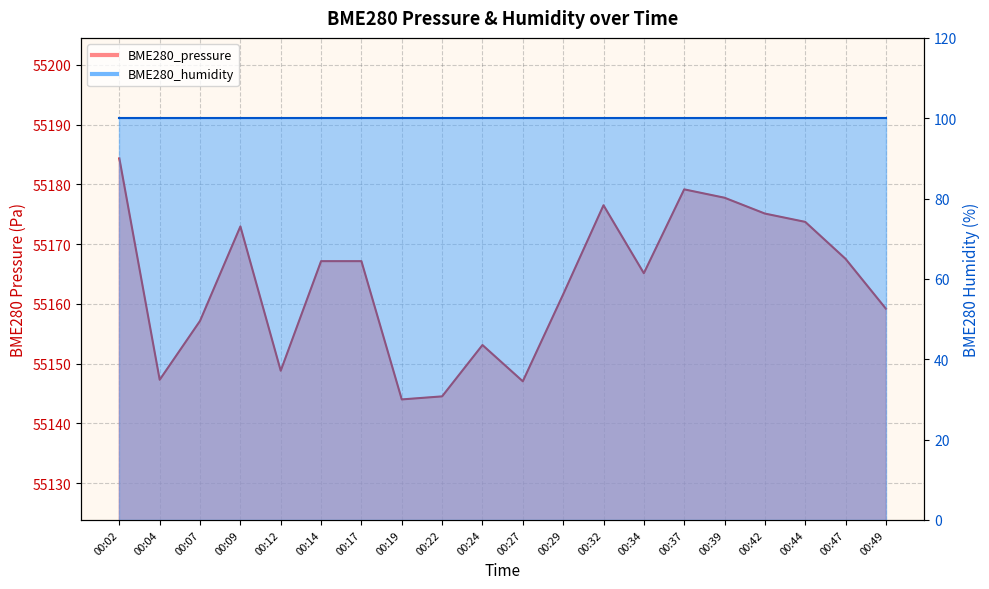

Approximately how many times larger is the value at 00:22 compared to 00:44?

1.0